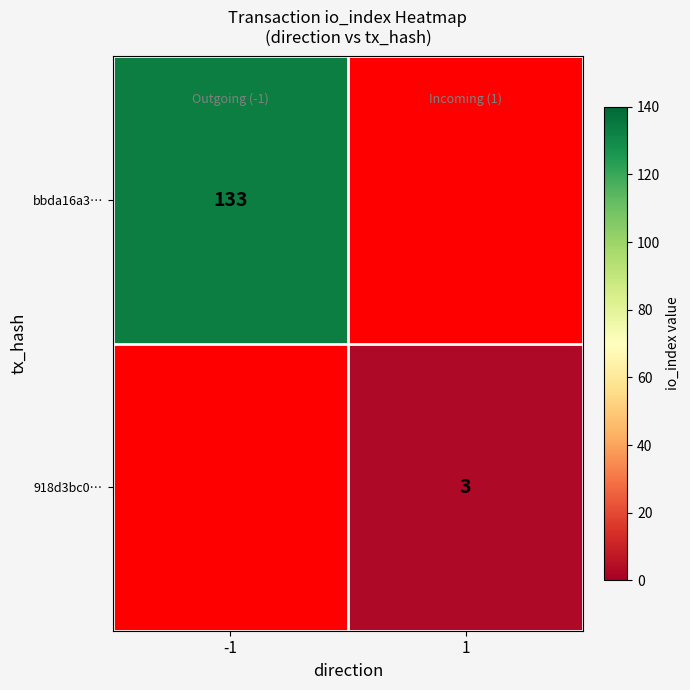

Is it true that bbda16a3… equals 93 at -1?

False